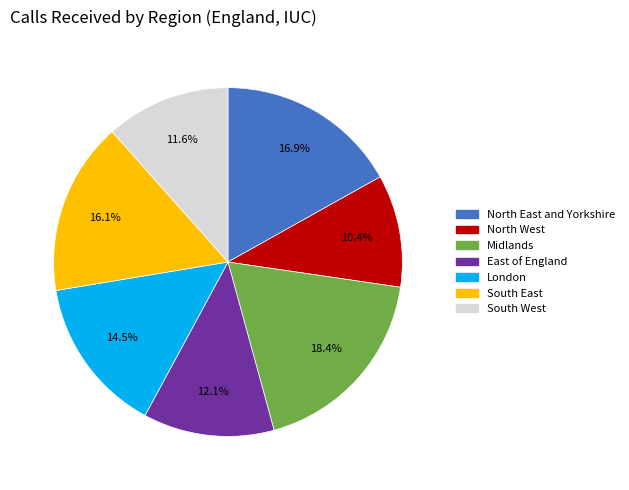

Is it true that North West is 20% of the pie?

False